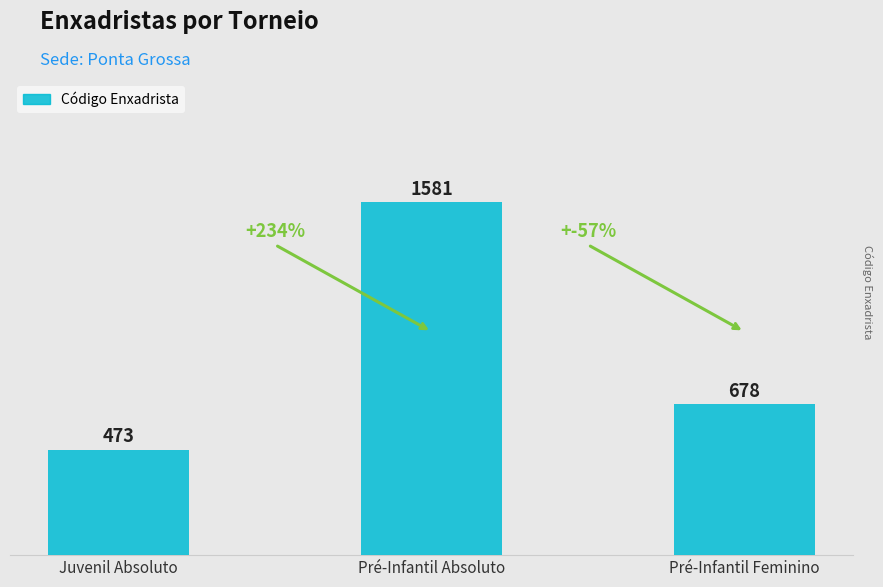

Rank the categories by value from lowest to highest.

Juvenil Absoluto, Pré-Infantil Feminino, Pré-Infantil Absoluto